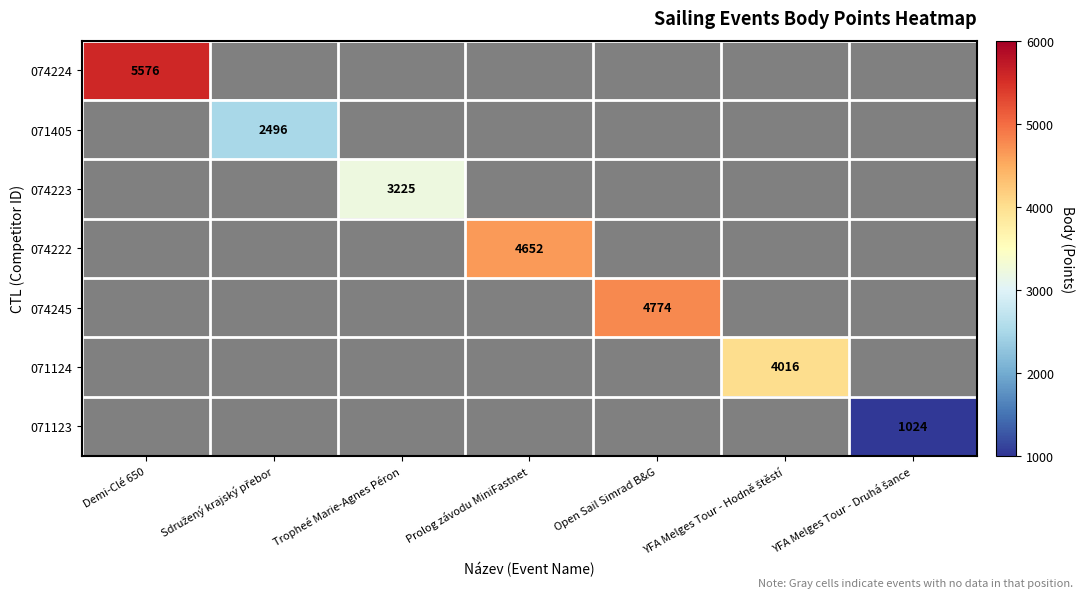

Is it true that 074224 equals 7780 at Demi-Clé 650?

False